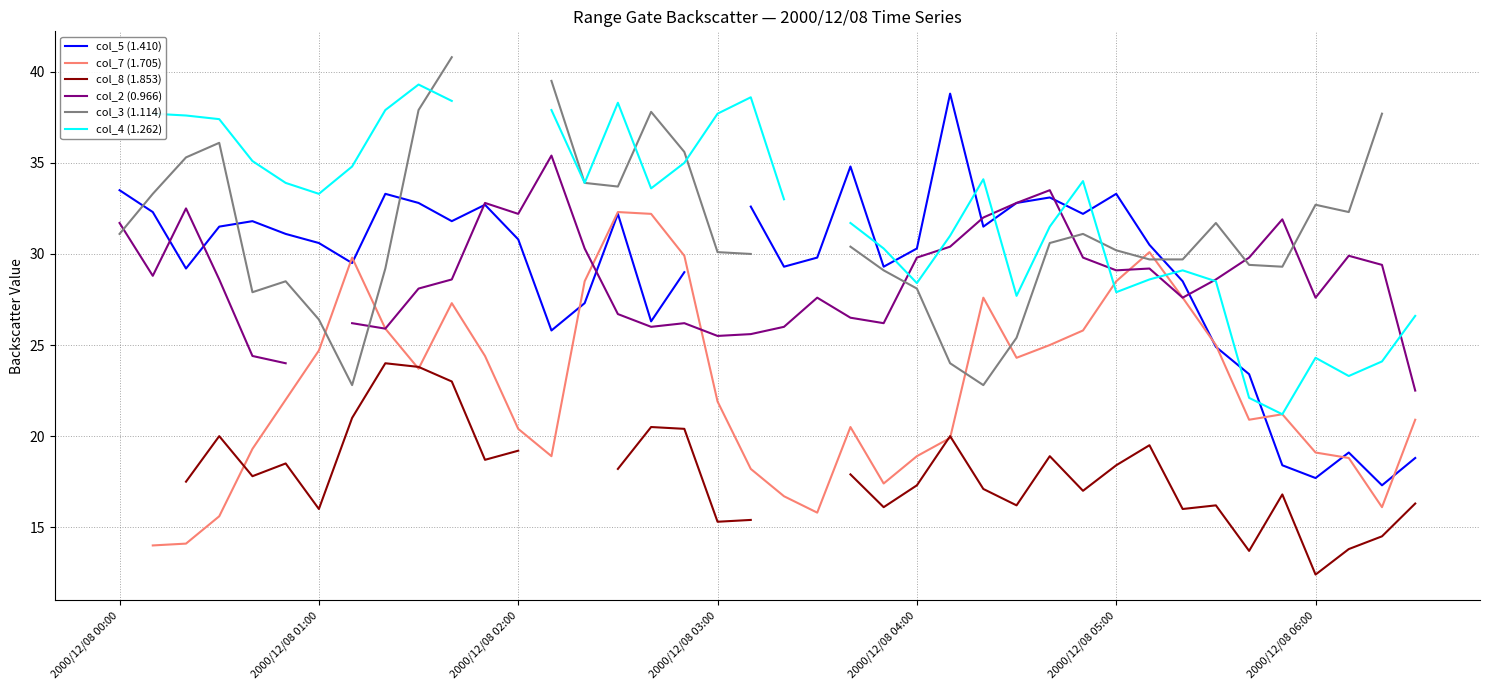

How many distinct data groups are displayed?

6